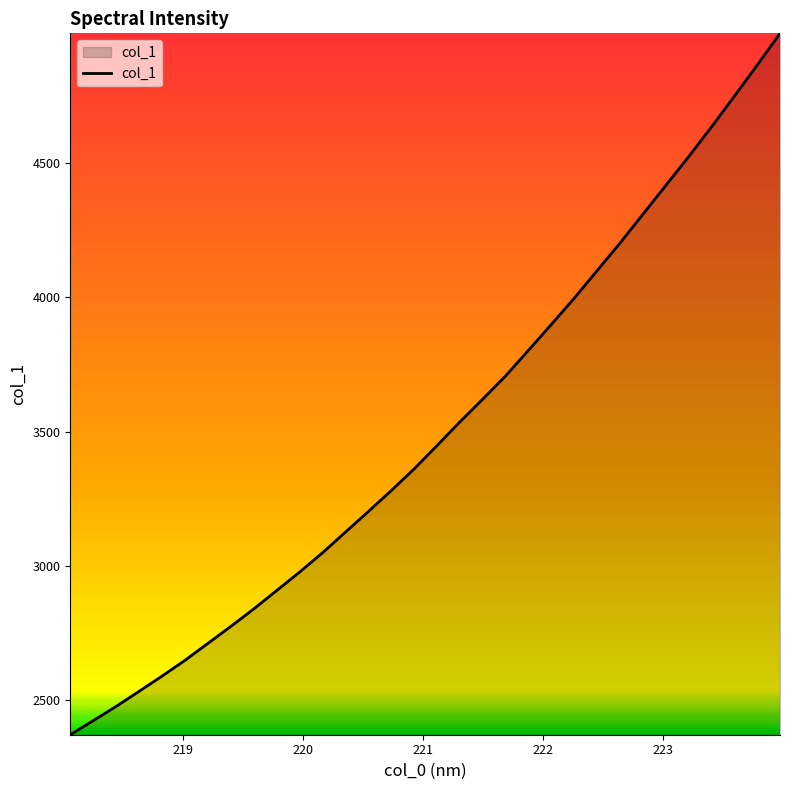

What is the smallest value displayed?

2370.8